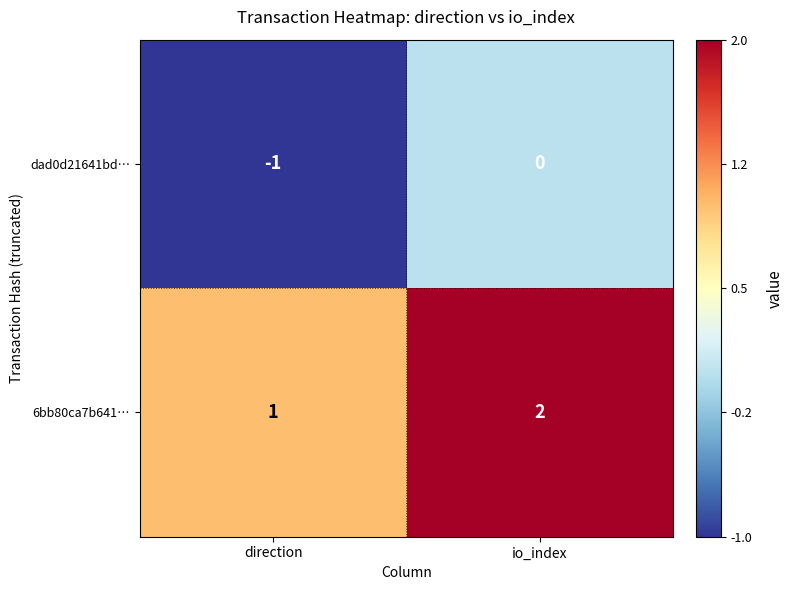

At which category does the chart reach its peak across all series?

io_index